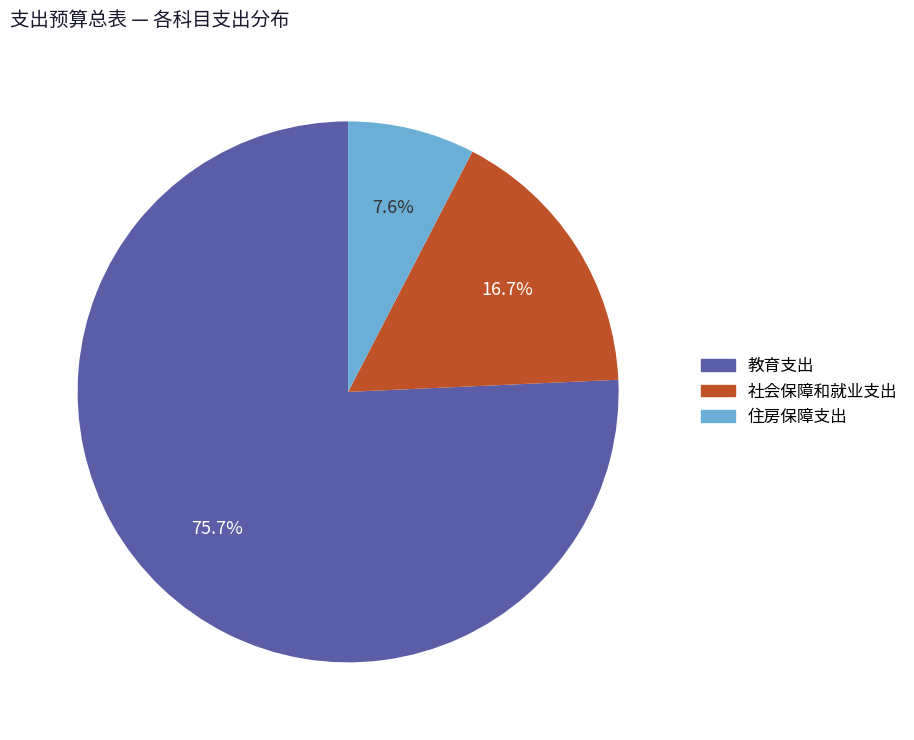

To the nearest percent, what percentage of the pie is 社会保障和就业支出?

17%